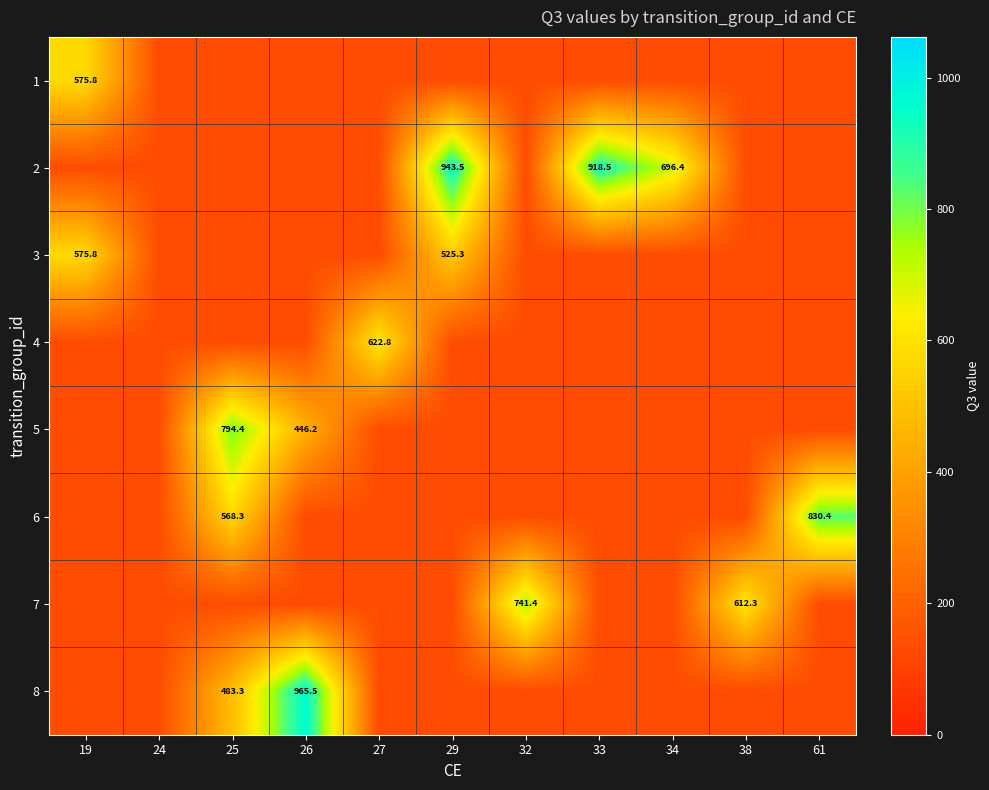

Rank the series at 27 from lowest to highest value.

1, 2, 3, 5, 6, 7, 8, 4